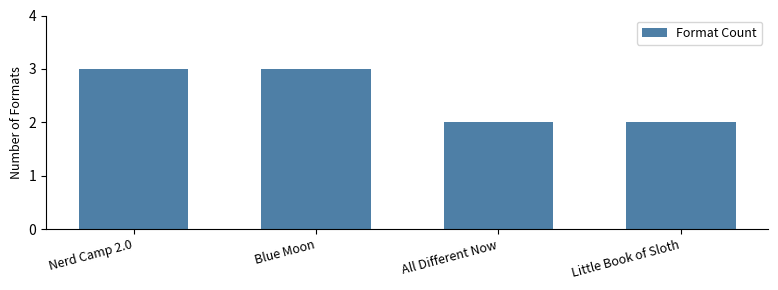

Reading right to left, list all the values displayed in this chart.

Little Book of Sloth=2	All Different Now=2	Blue Moon=3	Nerd Camp 2.0=3